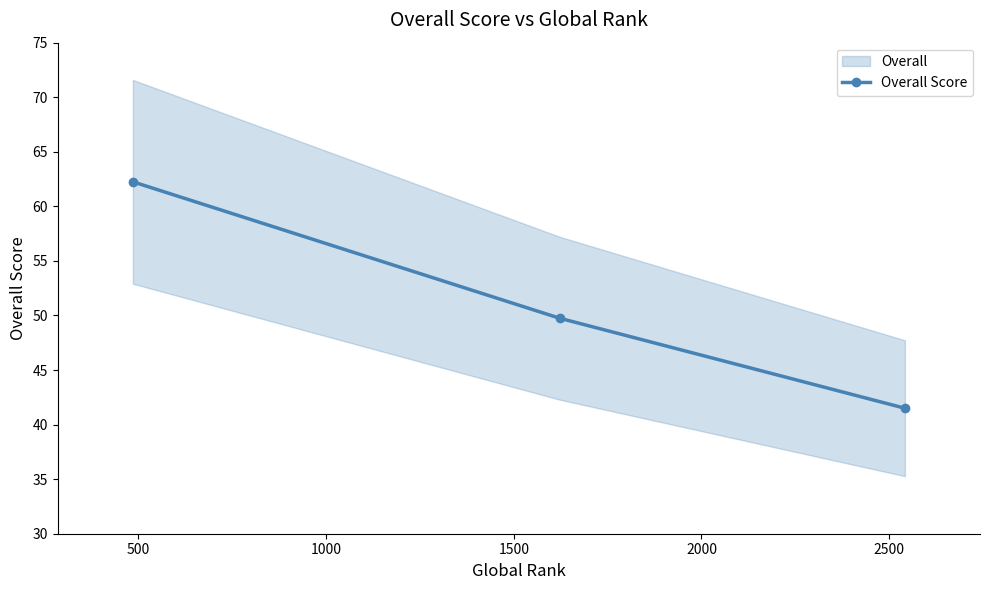

What is the difference between the second highest and minimum values?

8.2